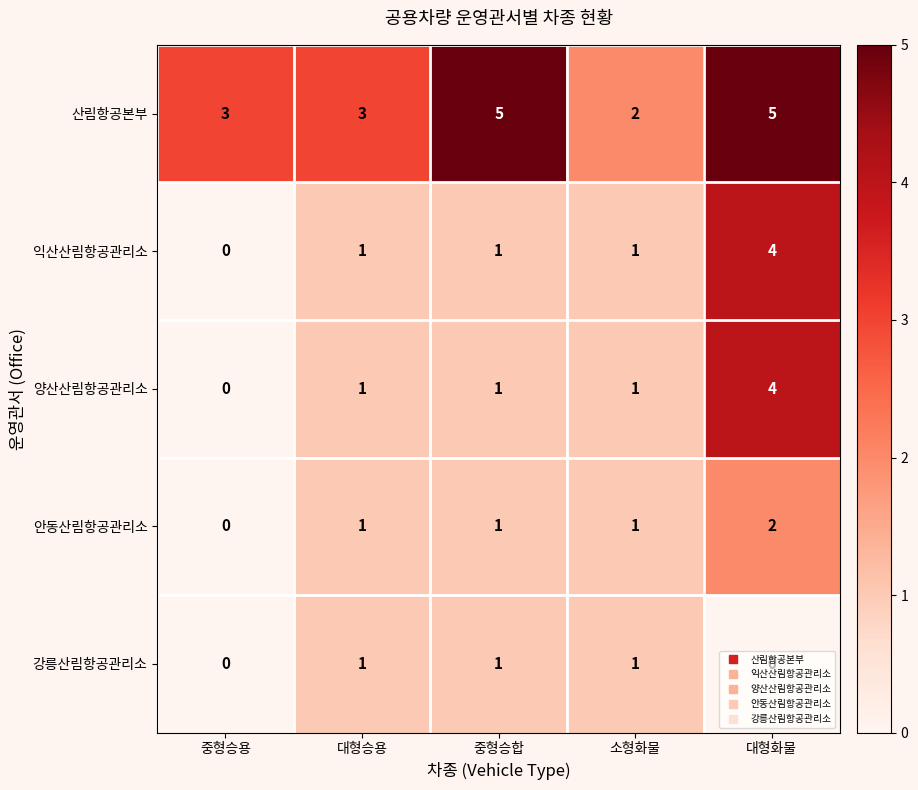

How many 익산산림항공관리소 values are between 1 and 2?

3